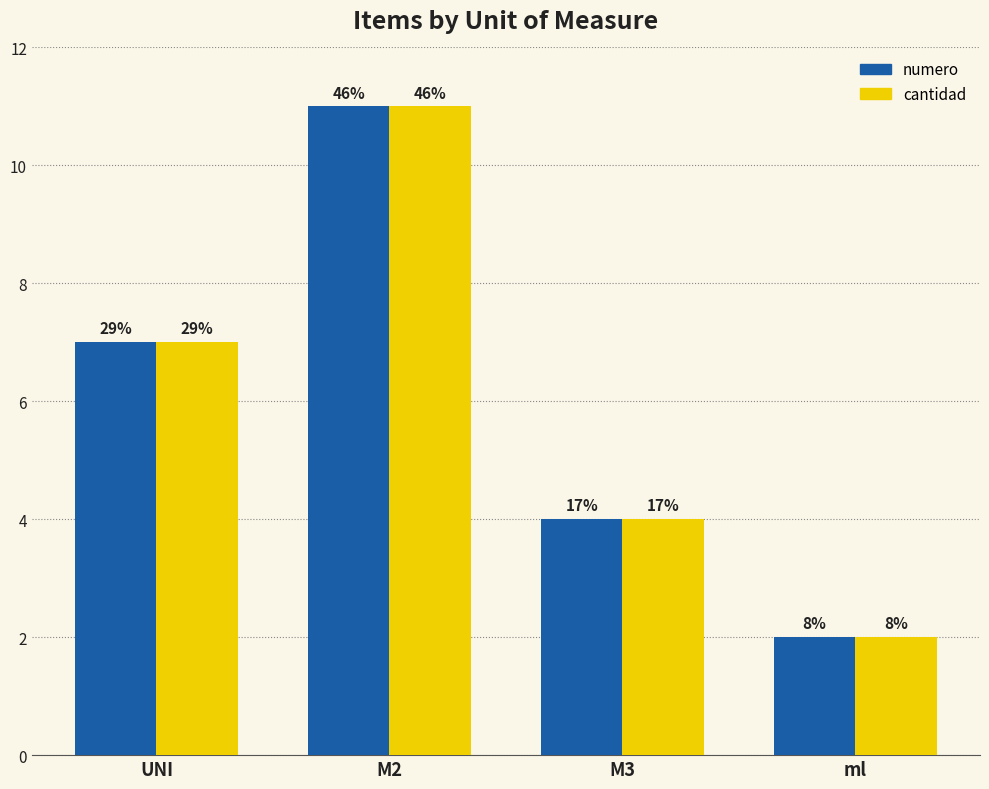

What are all the series names shown in the legend?

numero, cantidad